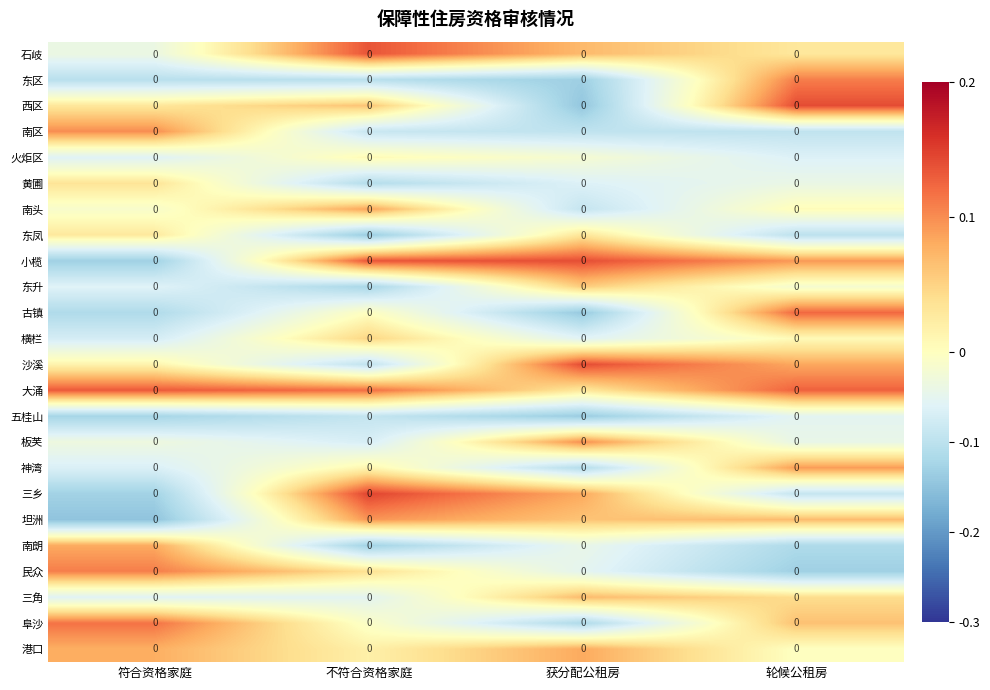

Which series has the largest total across all categories?

大涌